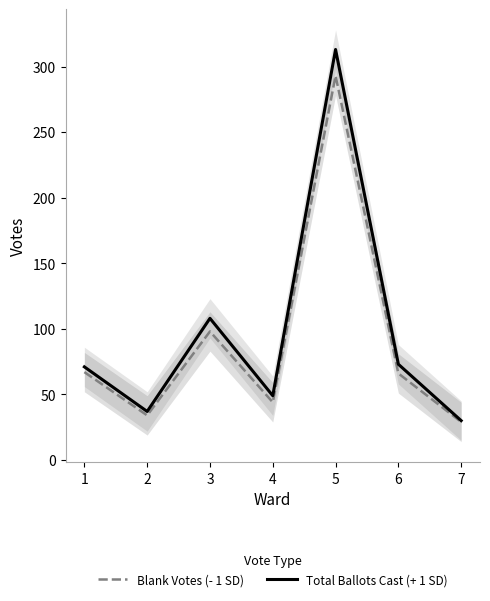

Reading right to left, what are all the values shown in this chart?

Blank Votes (- 1 SD): 29	66	293	44	98	34	67
Total Ballots Cast (+ 1 SD): 30	73	313	49	108	37	71